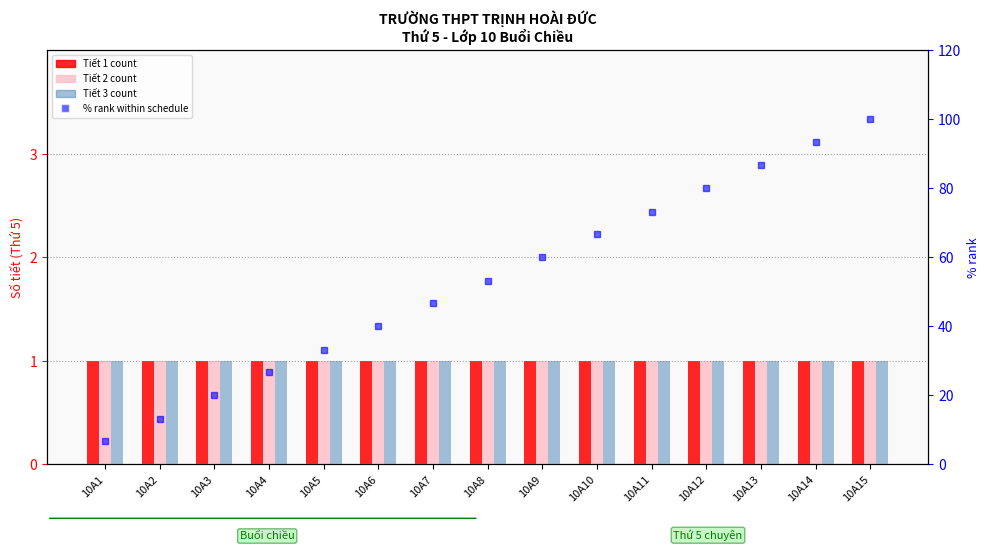

Reading left to right, list all the values displayed in this chart.

Tiết 1 (count): 1.0	1.0	1.0	1.0	1.0	1.0	1.0	1.0	1.0	1.0	1.0	1.0	1.0	1.0	1.0
Tiết 2 (count): 1.0	1.0	1.0	1.0	1.0	1.0	1.0	1.0	1.0	1.0	1.0	1.0	1.0	1.0	1.0
Tiết 3 (count): 1.0	1.0	1.0	1.0	1.0	1.0	1.0	1.0	1.0	1.0	1.0	1.0	1.0	1.0	1.0
% rank within schedule: 6.7	13.3	20.0	26.7	33.3	40.0	46.7	53.3	60.0	66.7	73.3	80.0	86.7	93.3	100.0